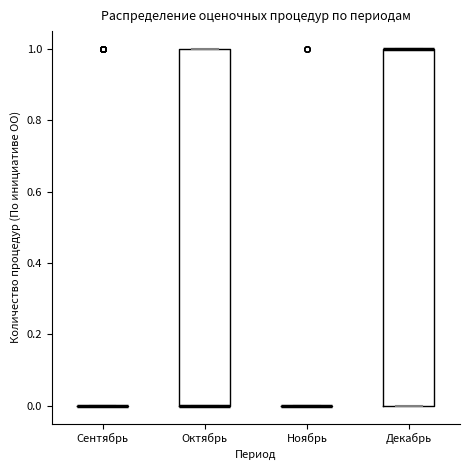

Reading left to right, read every box against the y-axis: the position of its median line, the range the box covers, and the ends of its whiskers. The values are not printed on the chart, so give them approximately, as read against the axis.

Сентябрь: box collapsed to a line at 0, whiskers 0 to 0
Октябрь: median 0 (drawn on the box's lower edge), box 0 to 1, whiskers 0 to 1
Ноябрь: box collapsed to a line at 0, whiskers 0 to 0
Декабрь: median 1 (drawn on the box's upper edge), box 0 to 1, whiskers 0 to 1